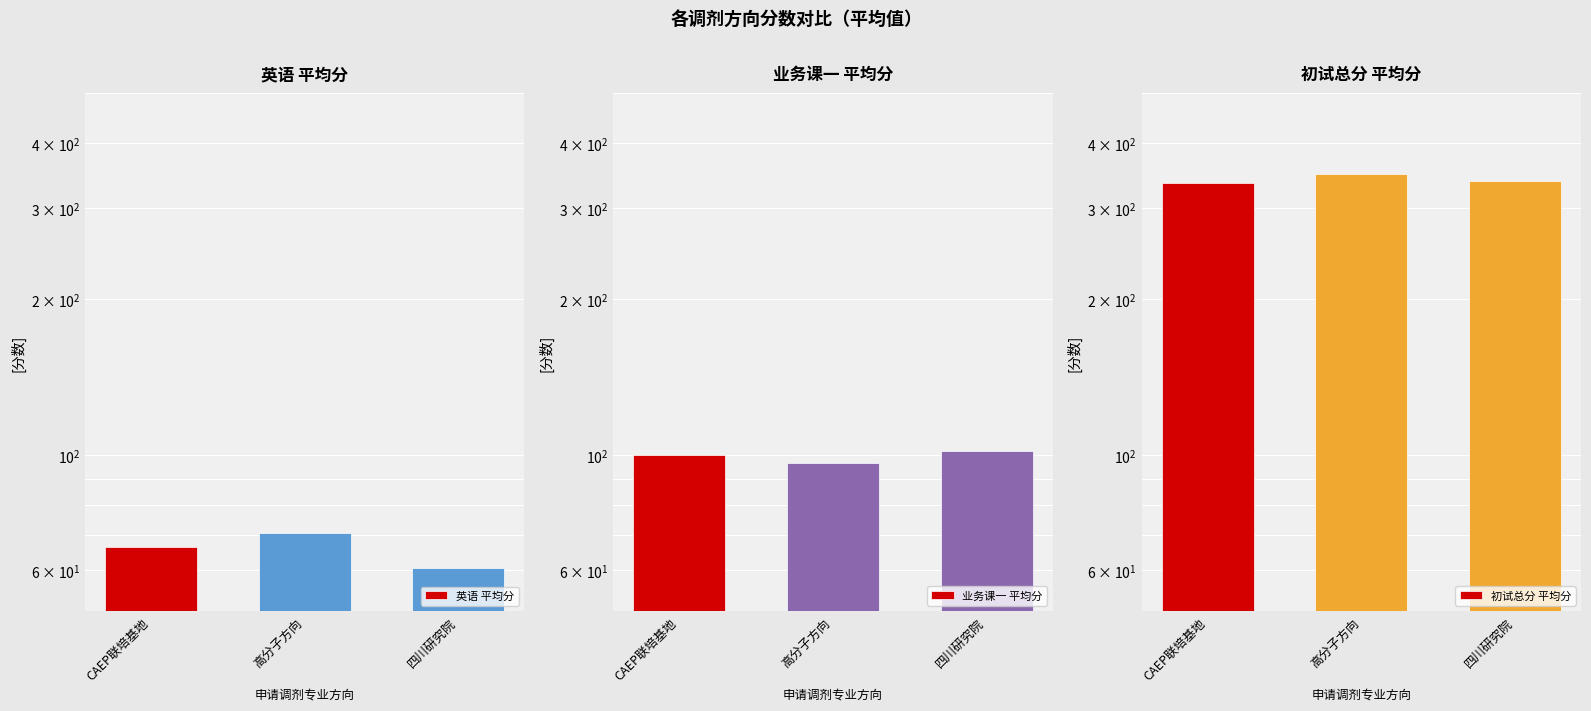

Where does the 业务课一 平均分 series first go above 100?

四川研究院